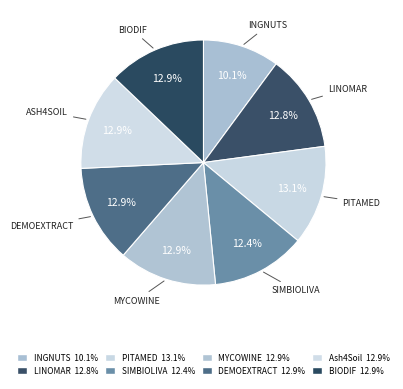

How many slices are in this pie chart?

8